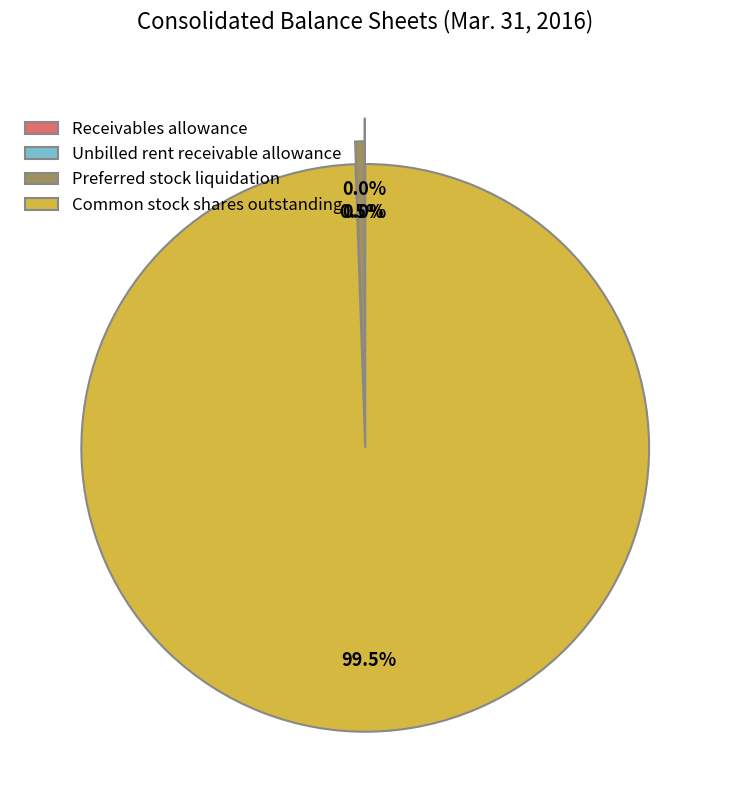

What percentage is NOT represented by Common stock shares outstanding?

0.5%